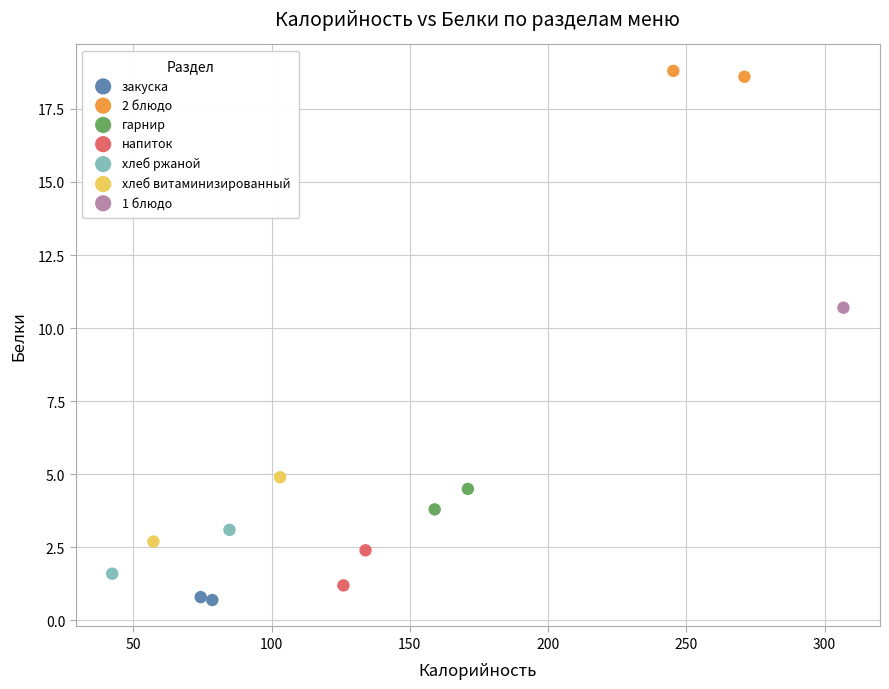

What are all the series names shown in the legend?

закуска, 2 блюдо, гарнир, напиток, хлеб ржаной, хлеб витаминизированный, 1 блюдо